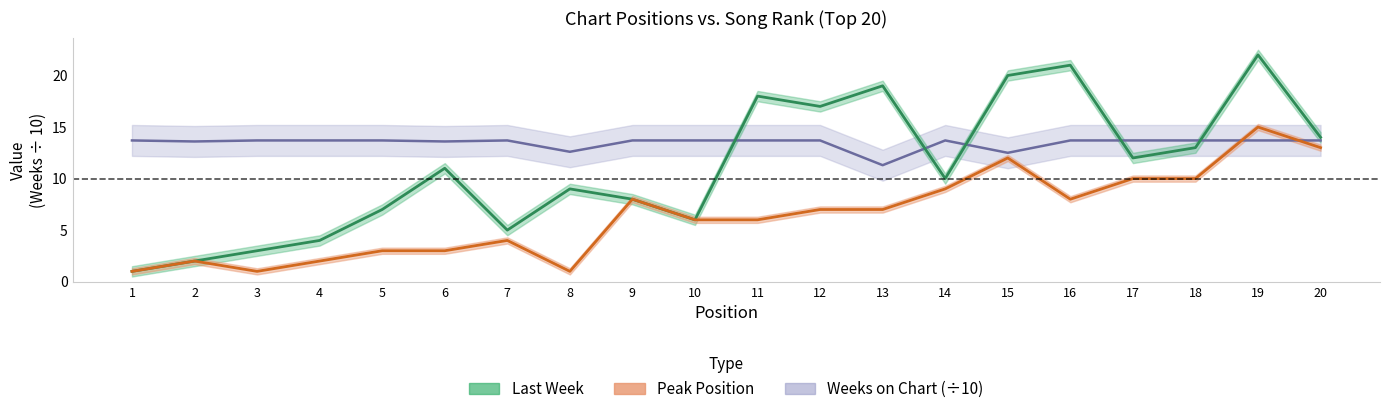

Reading left to right, list all the values displayed in this chart.

Last Week: 1=1.0	2=2.0	3=3.0	4=4.0	5=7.0	6=11.0	7=5.0	8=9.0	9=8.0	10=6.0	11=18.0	12=17.0	13=19.0	14=10.0	15=20.0	16=21.0	17=12.0	18=13.0	19=22.0	20=14.0
Peak Position: 1=1.0	2=2.0	3=1.0	4=2.0	5=3.0	6=3.0	7=4.0	8=1.0	9=8.0	10=6.0	11=6.0	12=7.0	13=7.0	14=9.0	15=12.0	16=8.0	17=10.0	18=10.0	19=15.0	20=13.0
Weeks on Chart: 1=13.7	2=13.6	3=13.7	4=13.7	5=13.7	6=13.6	7=13.7	8=12.6	9=13.7	10=13.7	11=13.7	12=13.7	13=11.3	14=13.7	15=12.5	16=13.7	17=13.7	18=13.7	19=13.7	20=13.7